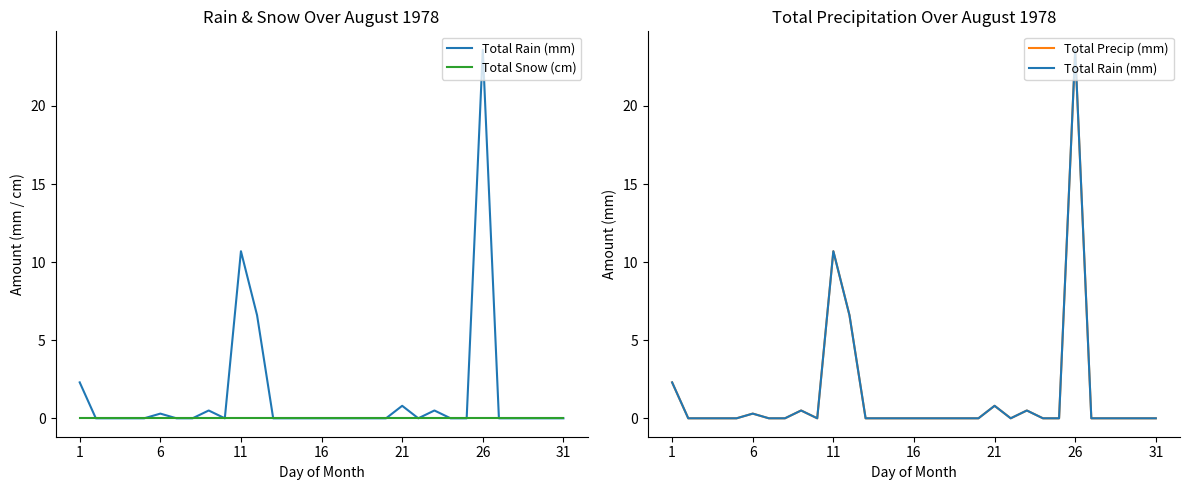

What are all the series names shown in the legend?

Total Rain (mm), Total Snow (cm), Total Precip (mm)